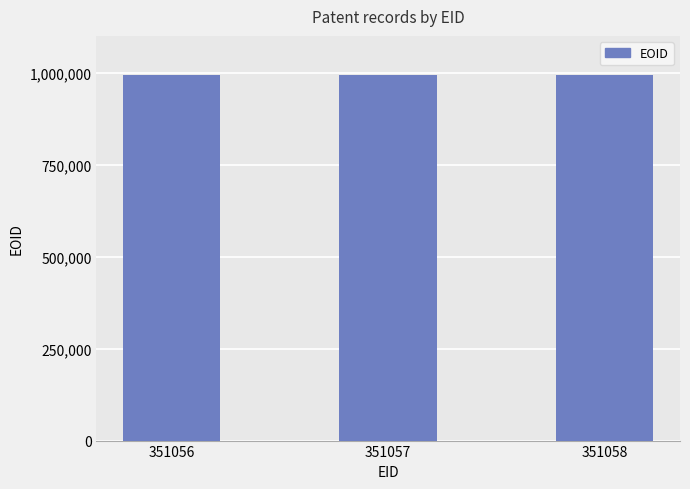

What is the sum of the values at 351057 and 351058?

1984911